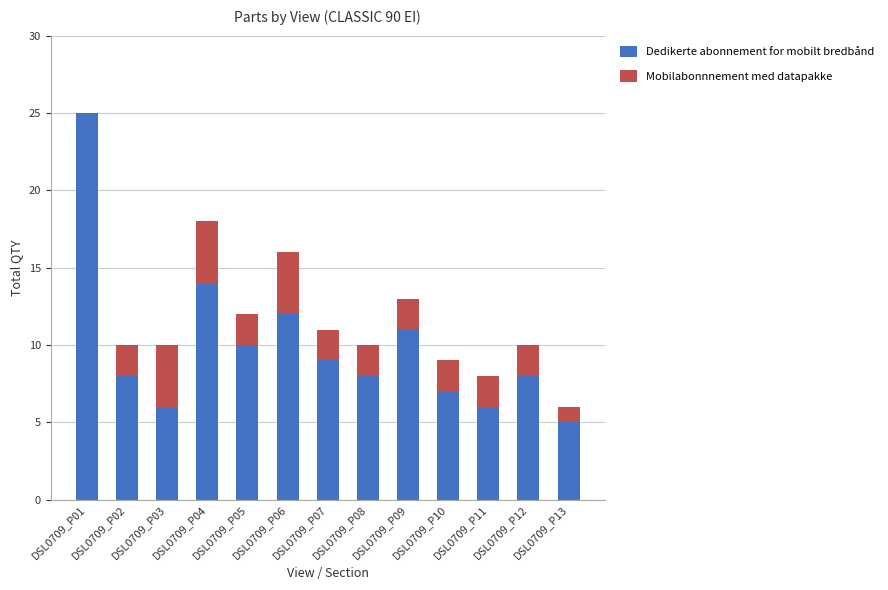

At which category is the sum across all series the highest?

DSL0709_P01